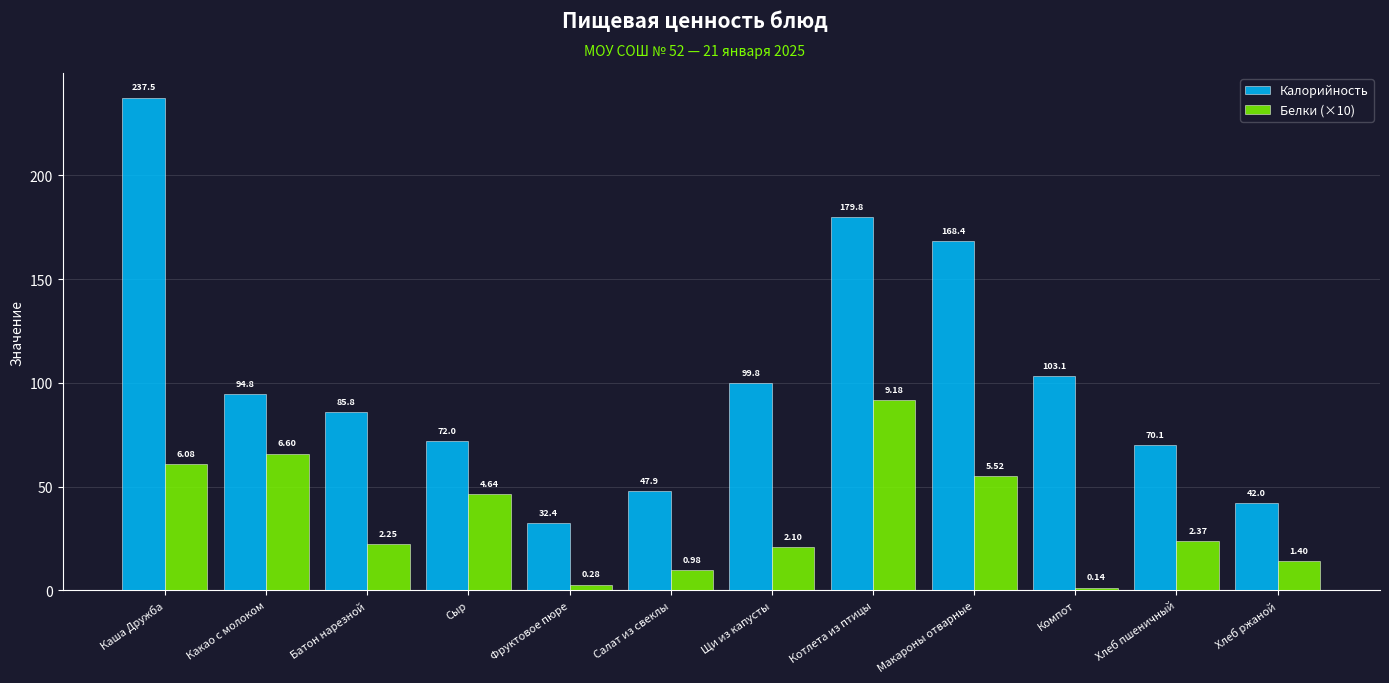

What is the label of the 12th bar from the left?

Хлеб ржаной